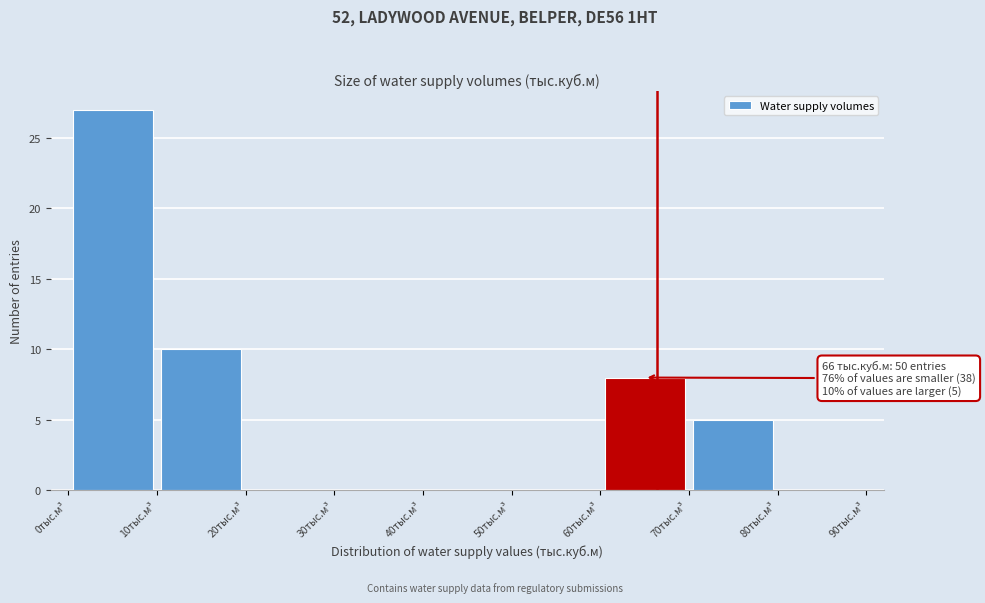

Over which range of the x-axis is the bar tallest?

0 to 10